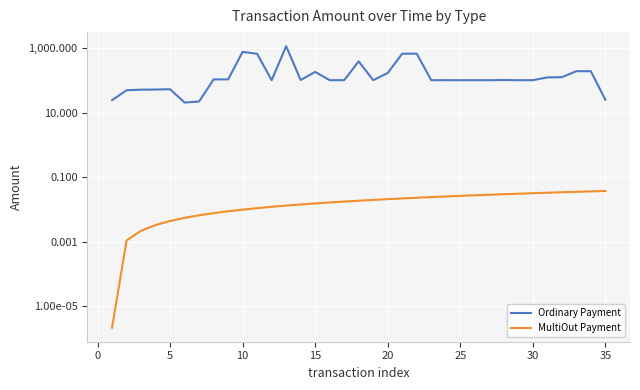

True or false: MultiOut Payment and Ordinary Payment cross at least once.

False